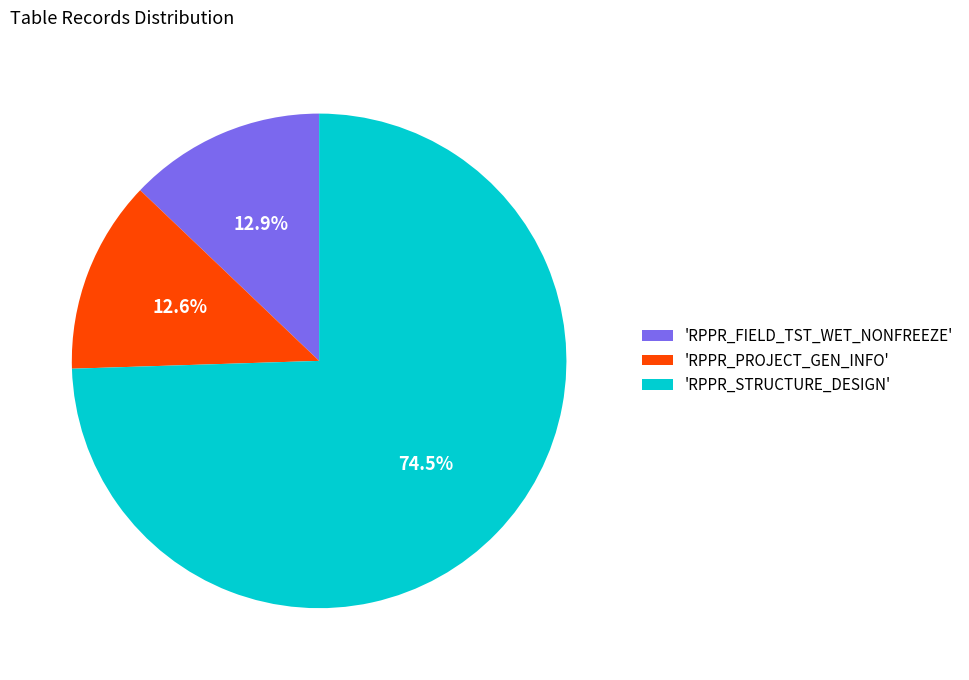

How many segments does this pie chart have?

3